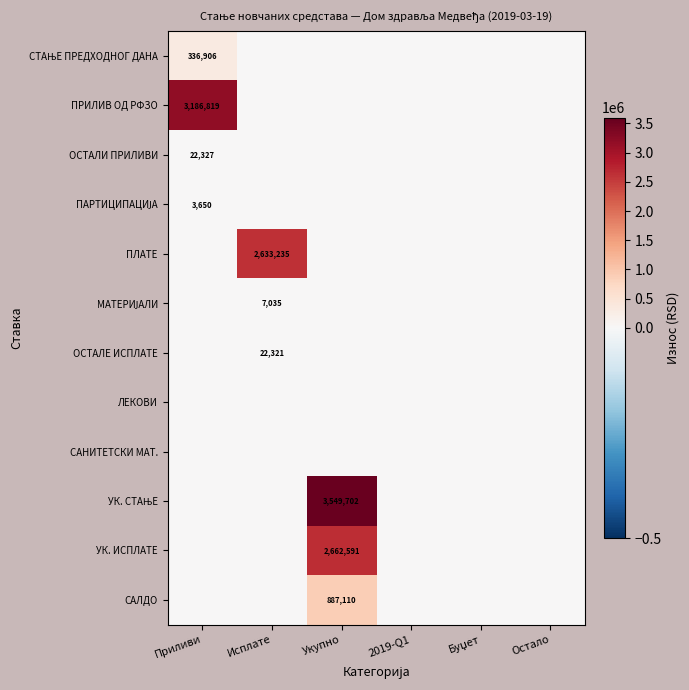

At Остало, list the series in order from smallest to largest.

СТАЊЕ ПРЕДХОДНОГ ДАНА, ПРИЛИВ ОД РФЗО, ОСТАЛИ ПРИЛИВИ, ПАРТИЦИПАЦИЈА, ПЛАТЕ, МАТЕРИЈАЛИ, ОСТАЛЕ ИСПЛАТЕ, ЛЕКОВИ, САНИТЕТСКИ МАТ., УК. СТАЊЕ, УК. ИСПЛАТЕ, САЛДО